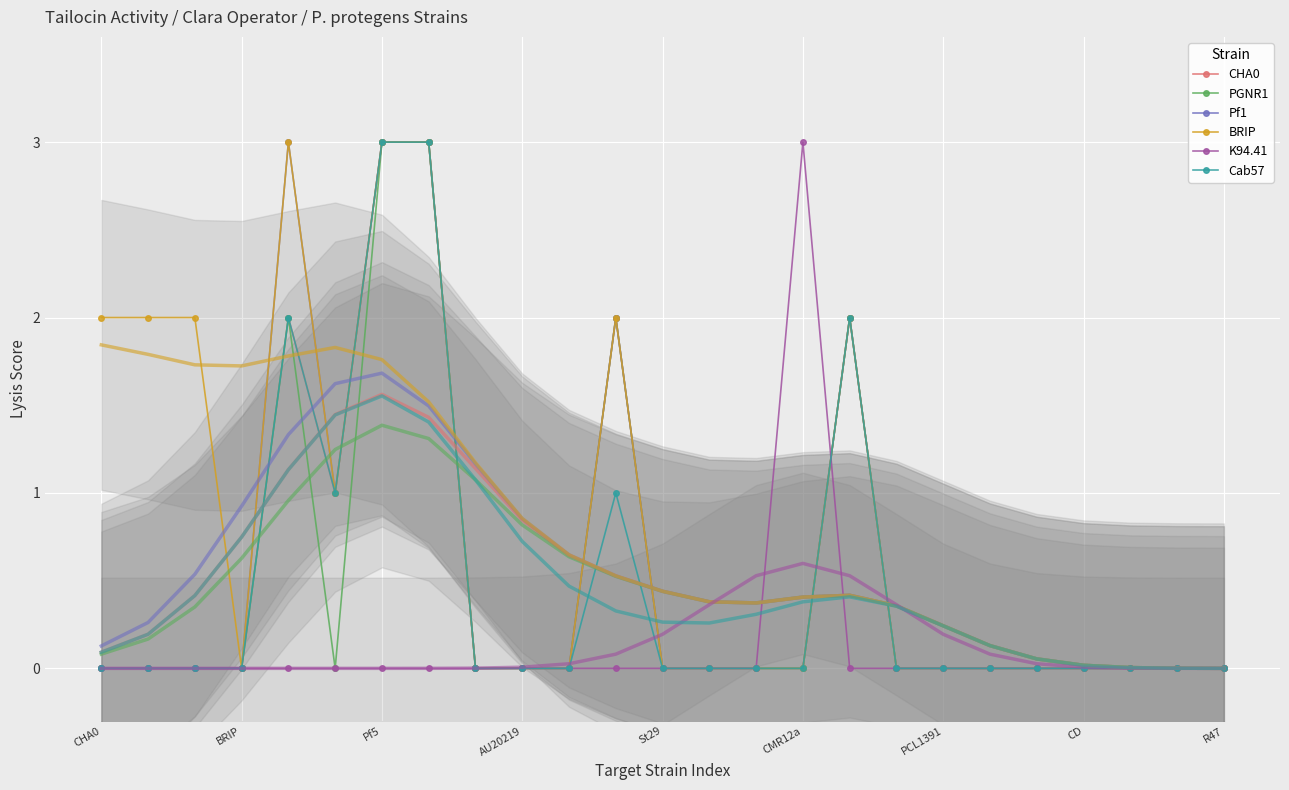

True or false: PGNR1 has more than 0 points higher than both neighbors.

True